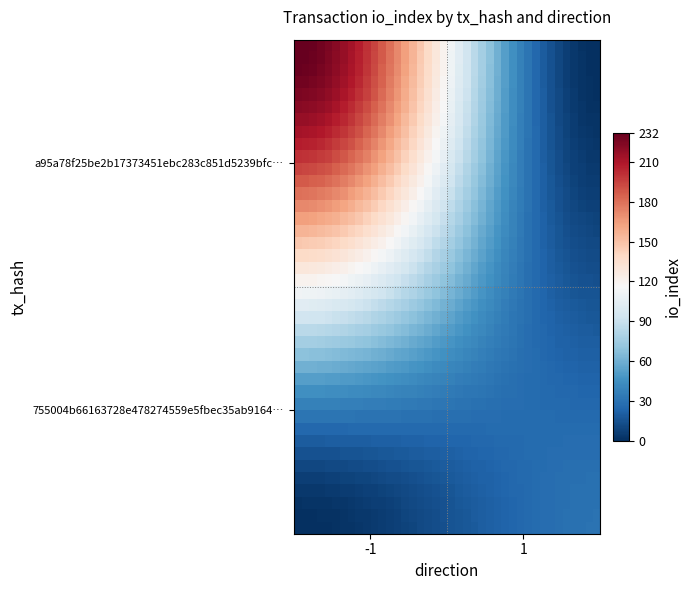

At how many categories does at least one series exceed 18?

40